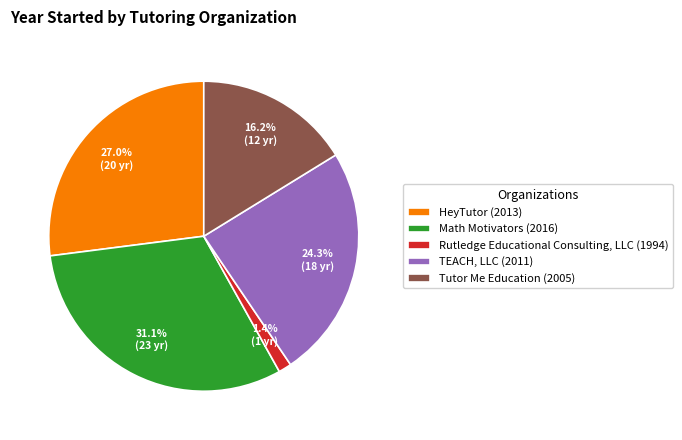

Count the number of slices in the pie.

5